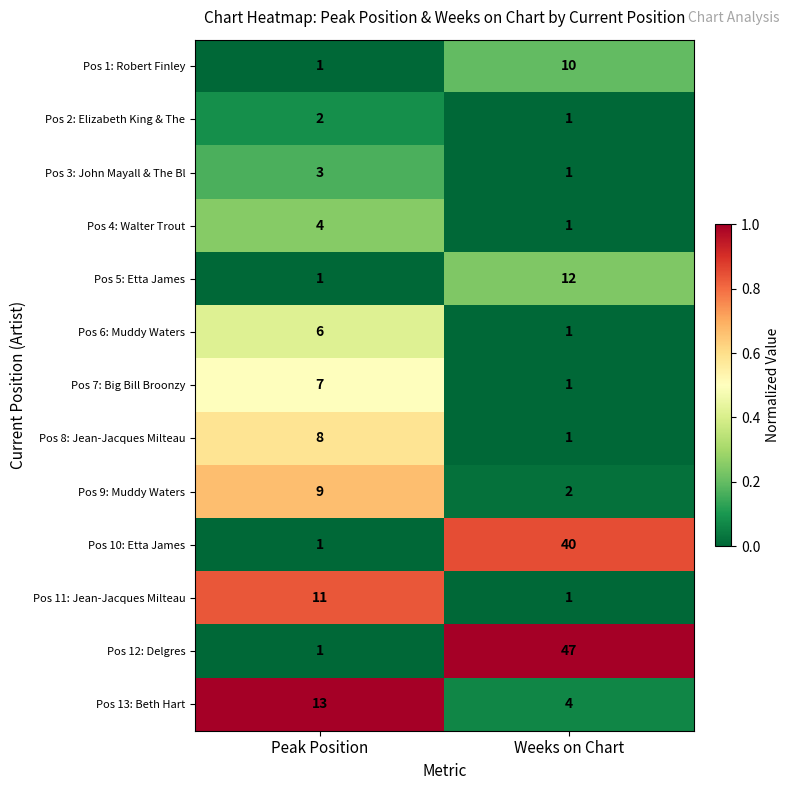

What is the approximate value of Pos 5: Etta James at Weeks on Chart, to the nearest 5?

10